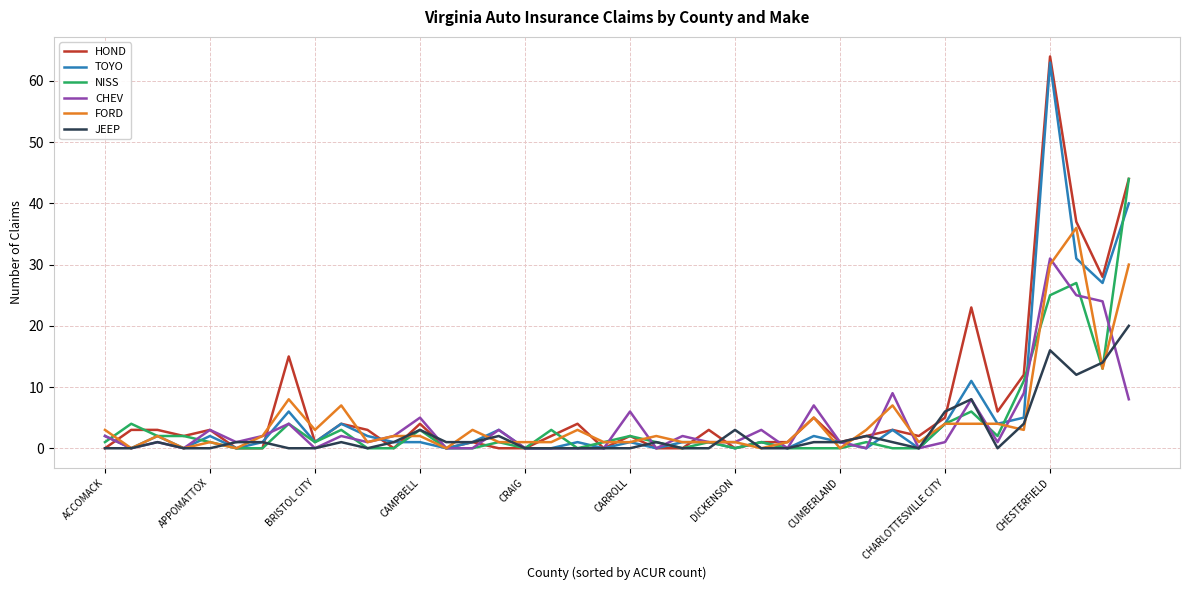

What is the average value of the TOYO series?

6